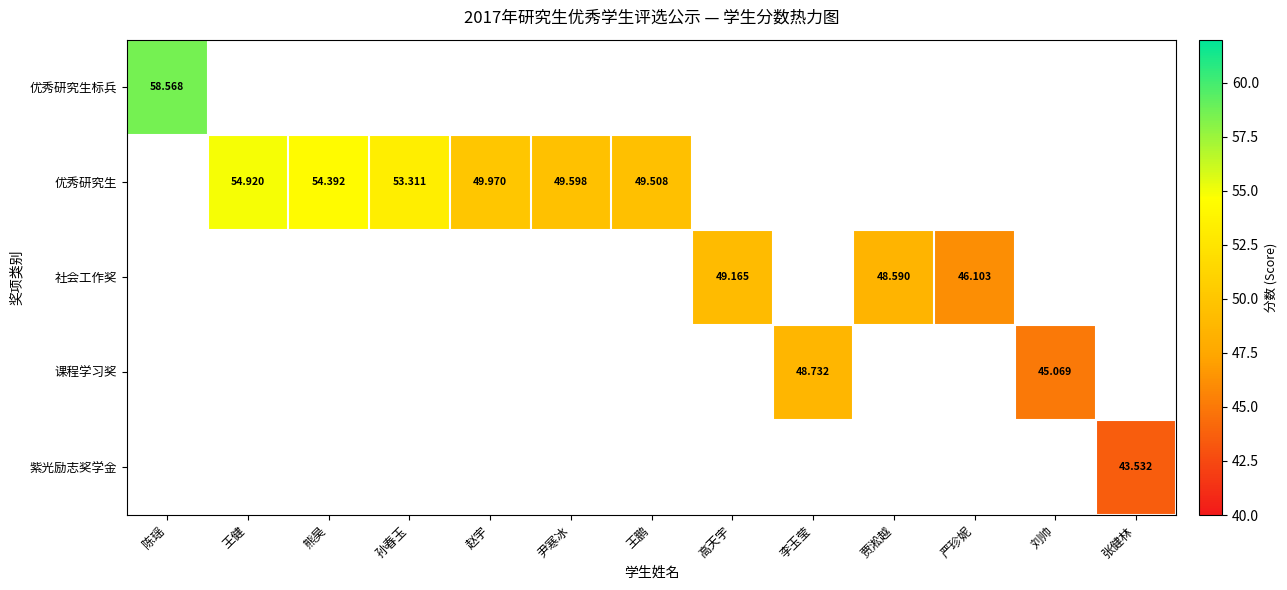

Which label corresponds to the smallest value in the chart?

张健林